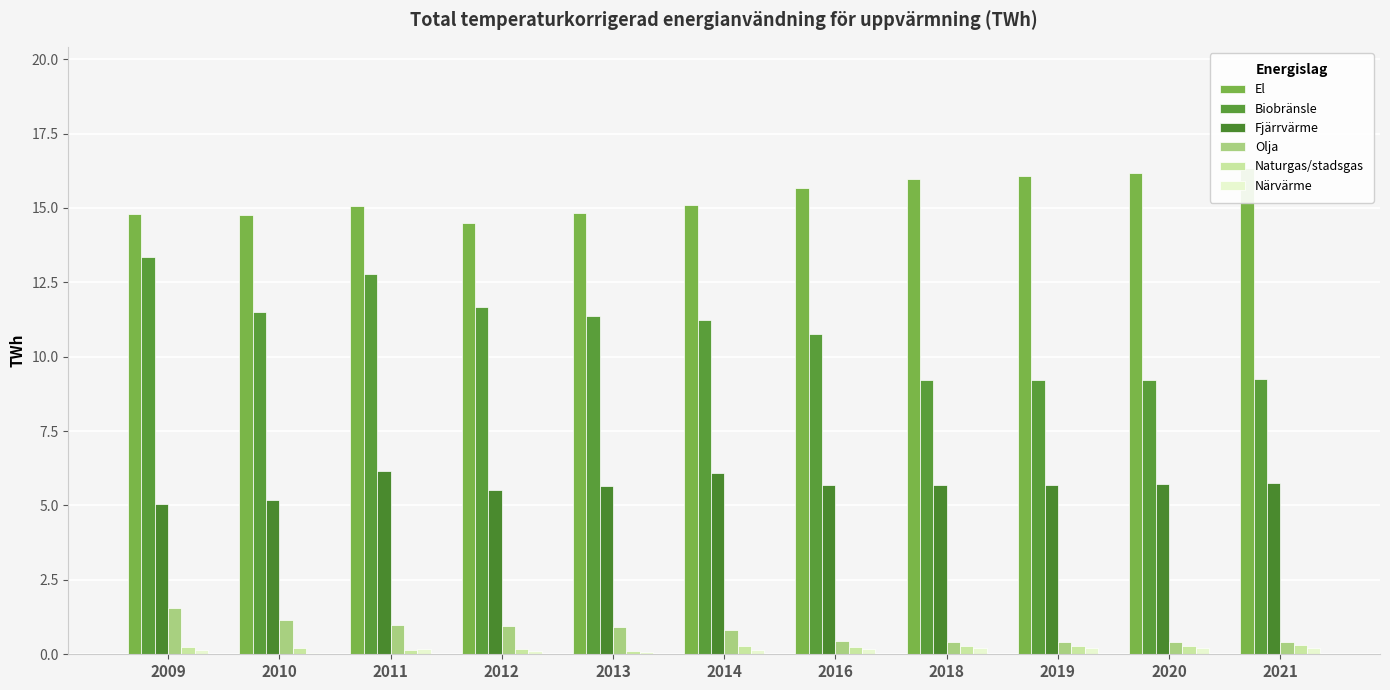

List the labels in order of El value, smallest first.

2012, 2010, 2009, 2013, 2011, 2014, 2016, 2018, 2019, 2020, 2021